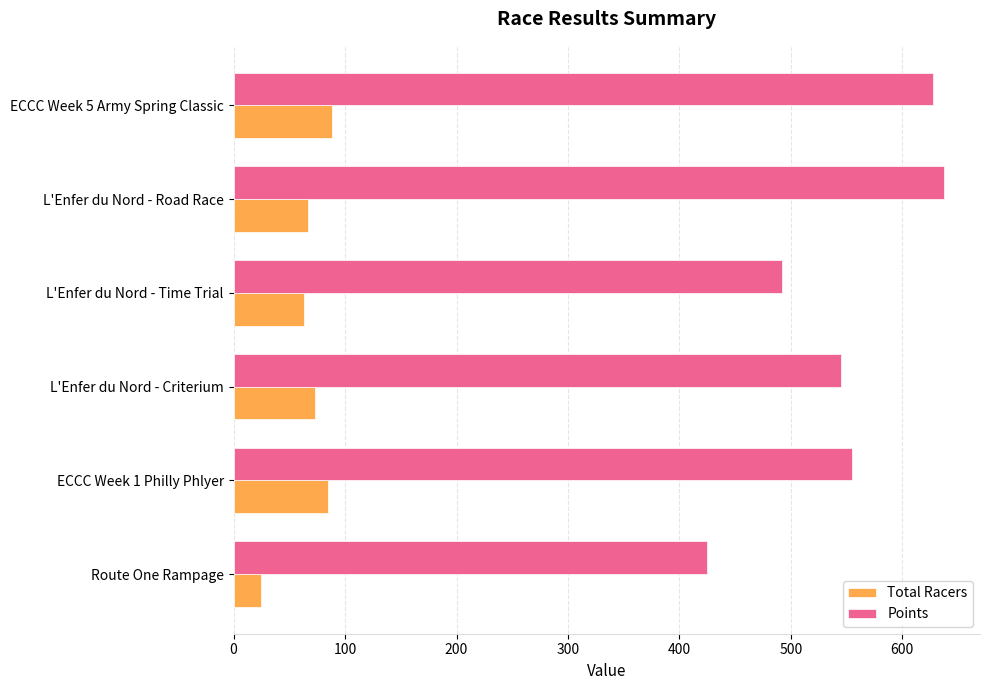

Rank the series by their average value, from highest to lowest.

Points, Total Racers